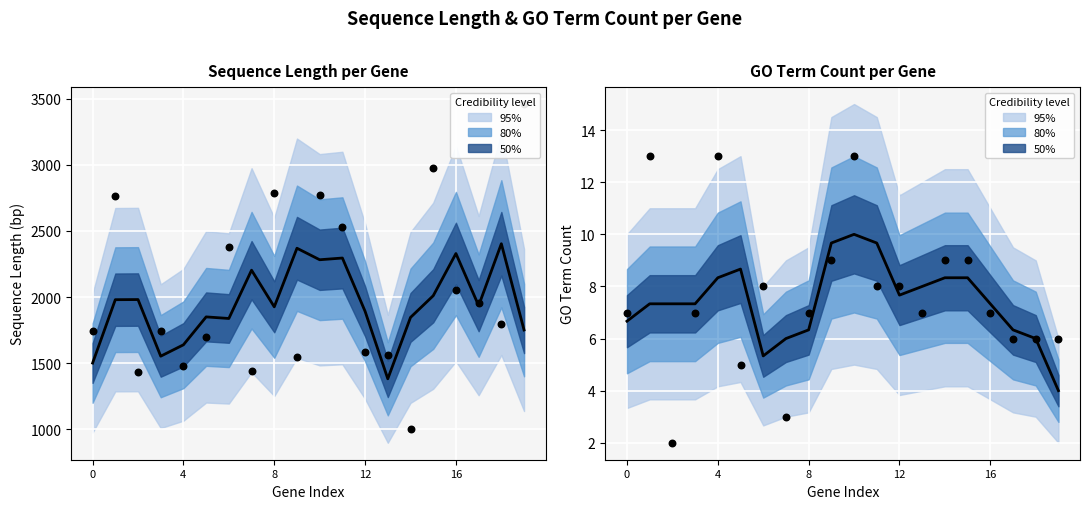

Which series has the largest total across all categories?

Sequence Length